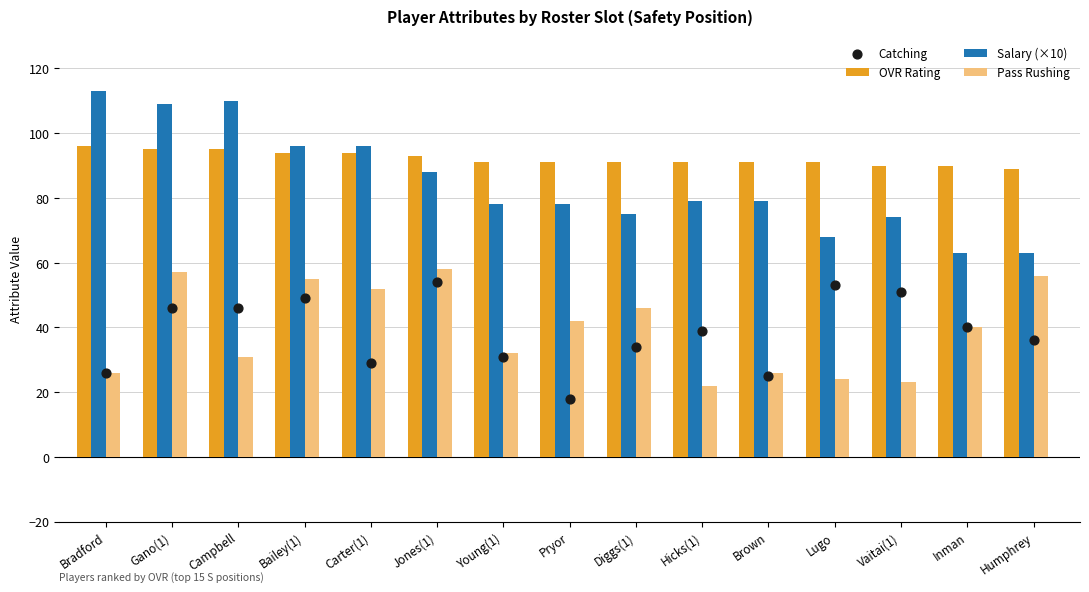

Which series reaches the minimum Y coordinate?

Catching